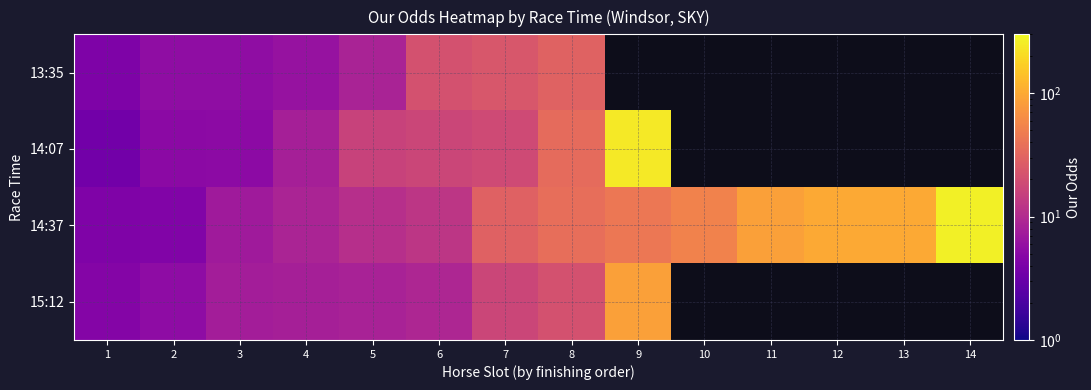

What is the difference between the 13:35 values at 2 and 5?

3.0